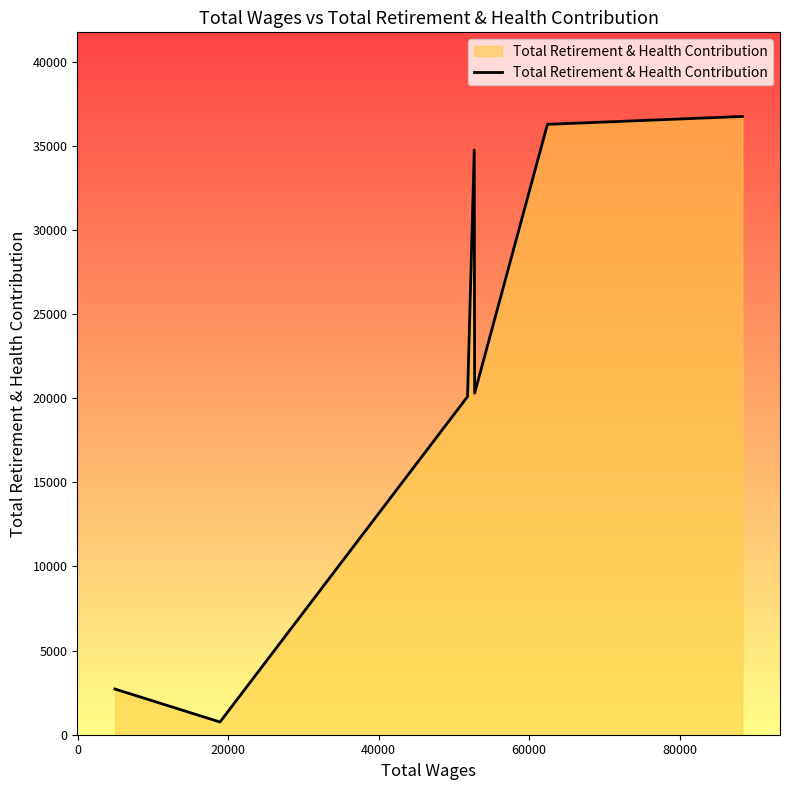

True or false: the data has more than 0 interior local peaks.

True